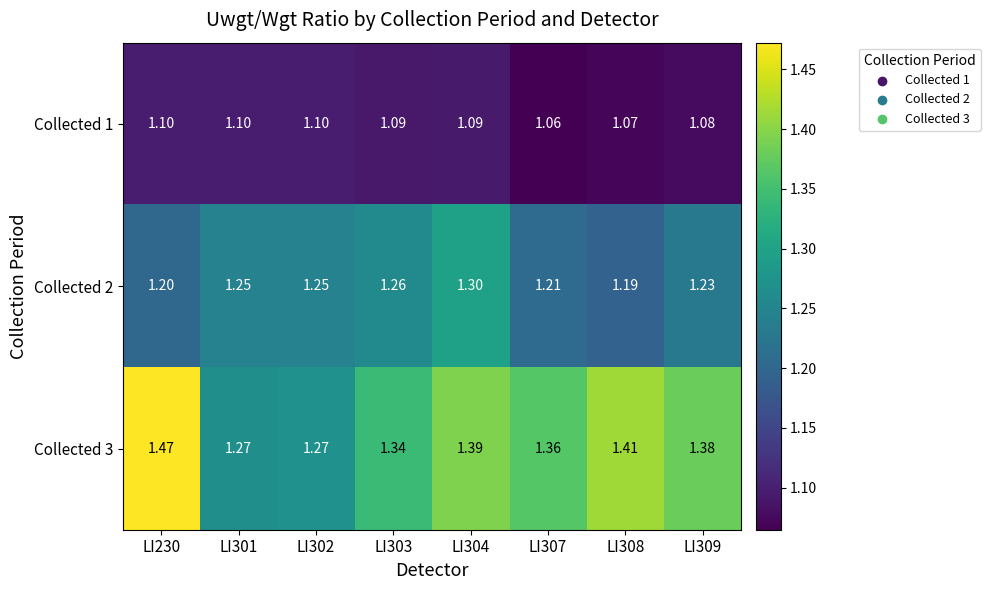

Is the value of Collected 2 at LI302 greater than the value of Collected 1 at LI308?

Yes